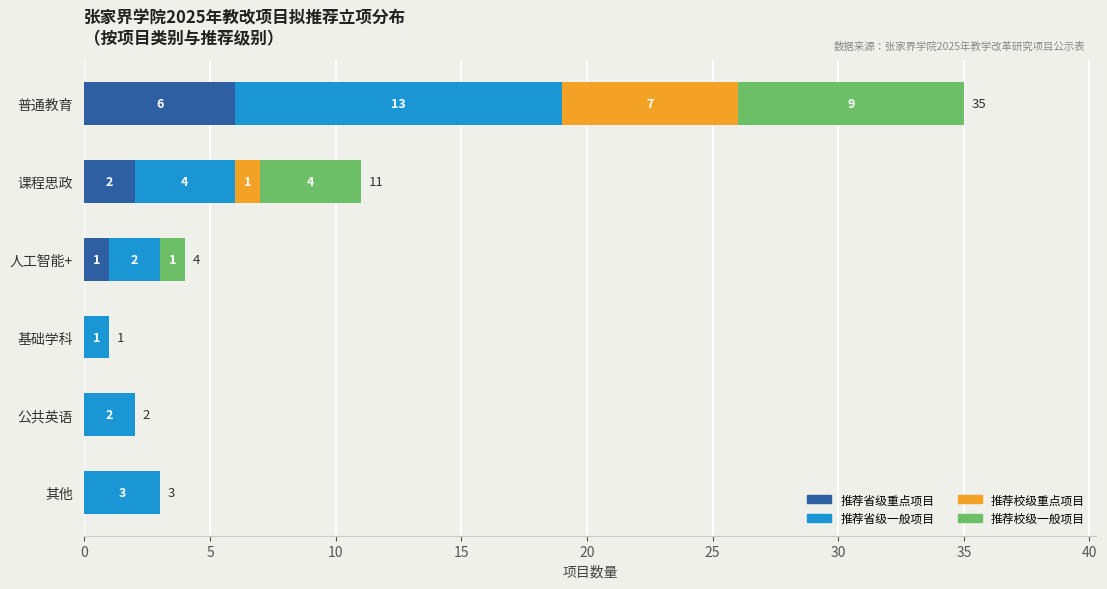

True or false: 推荐省级重点项目 has a value of 6 at 普通教育.

True